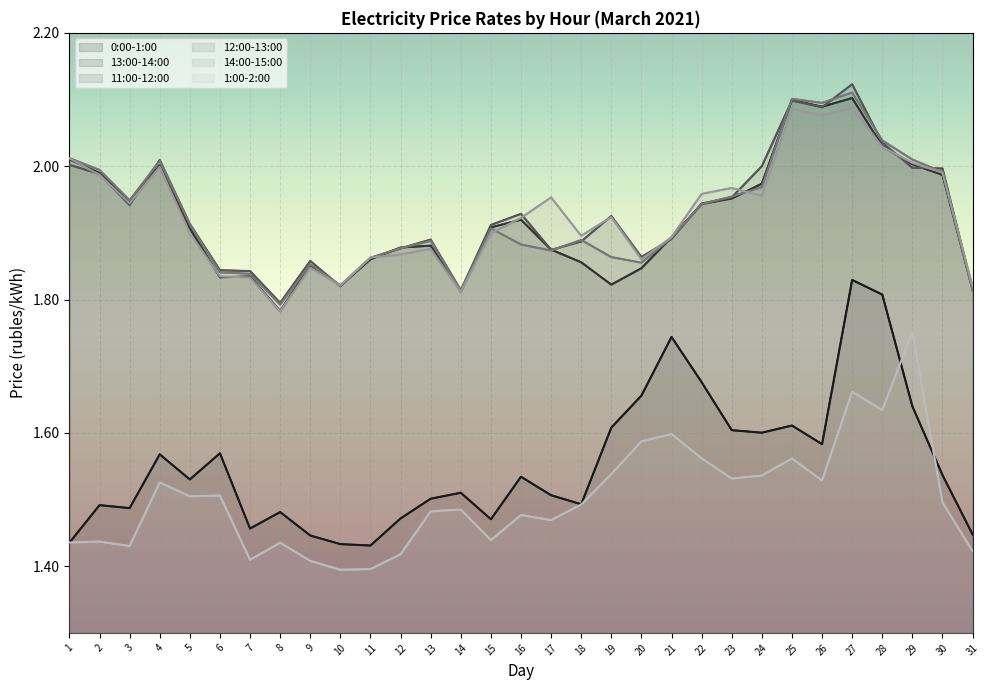

What are all the series names shown in the legend?

0:00-1:00, 13:00-14:00, 11:00-12:00, 12:00-13:00, 14:00-15:00, 1:00-2:00